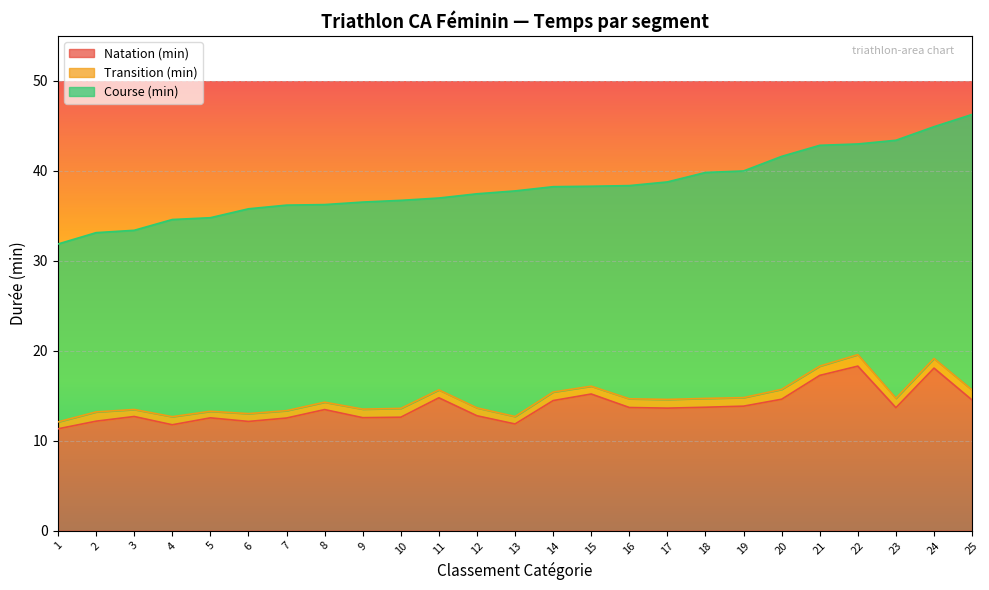

What is the difference between the maximum and minimum values in the Transition (min) series?

0.6